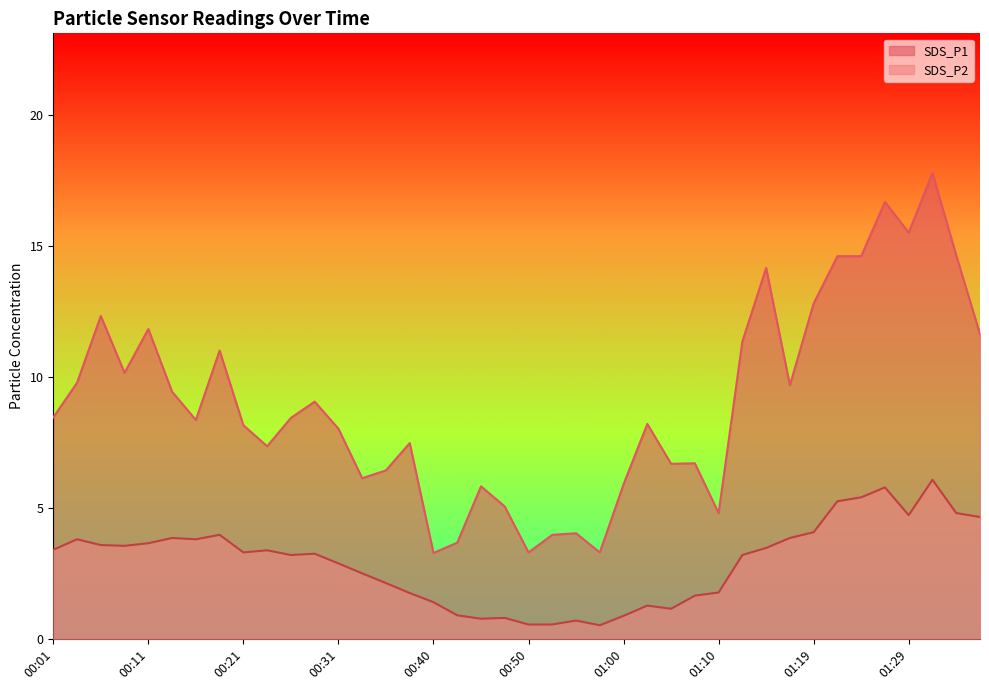

True or false: SDS_P1 and SDS_P2 cross at least once.

False